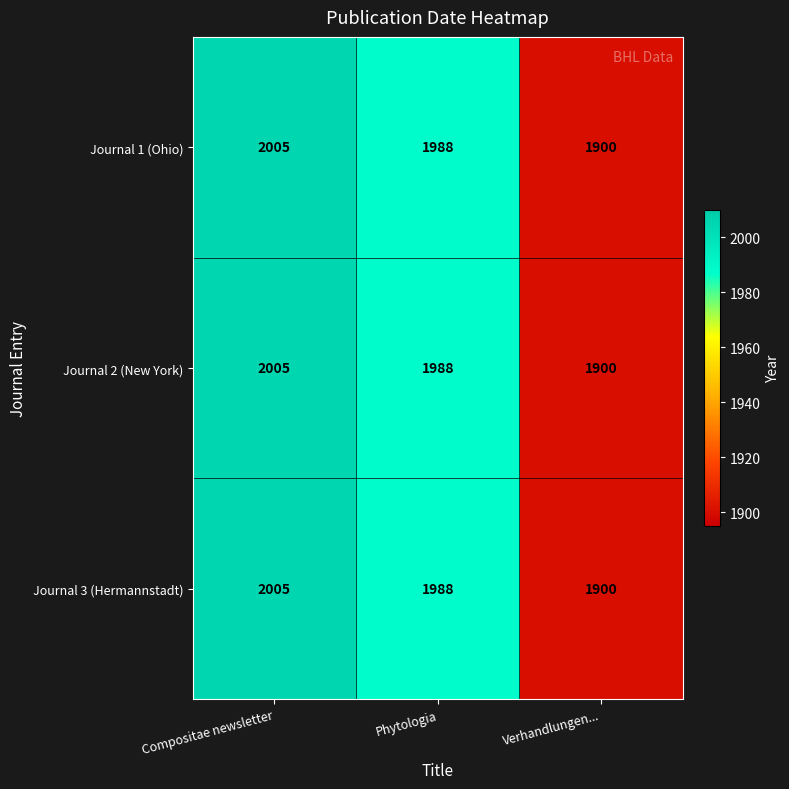

Which label corresponds to the smallest value in the chart?

Verhandlungen...